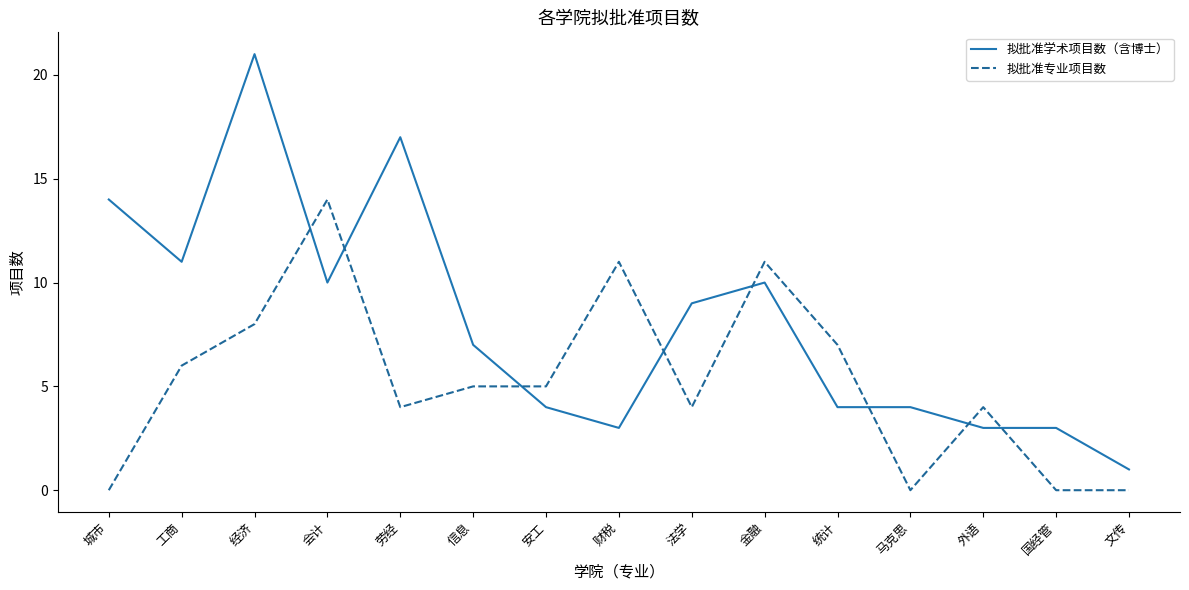

What are all the series names shown in the legend?

拟批准学术项目数（含博士）, 拟批准专业项目数